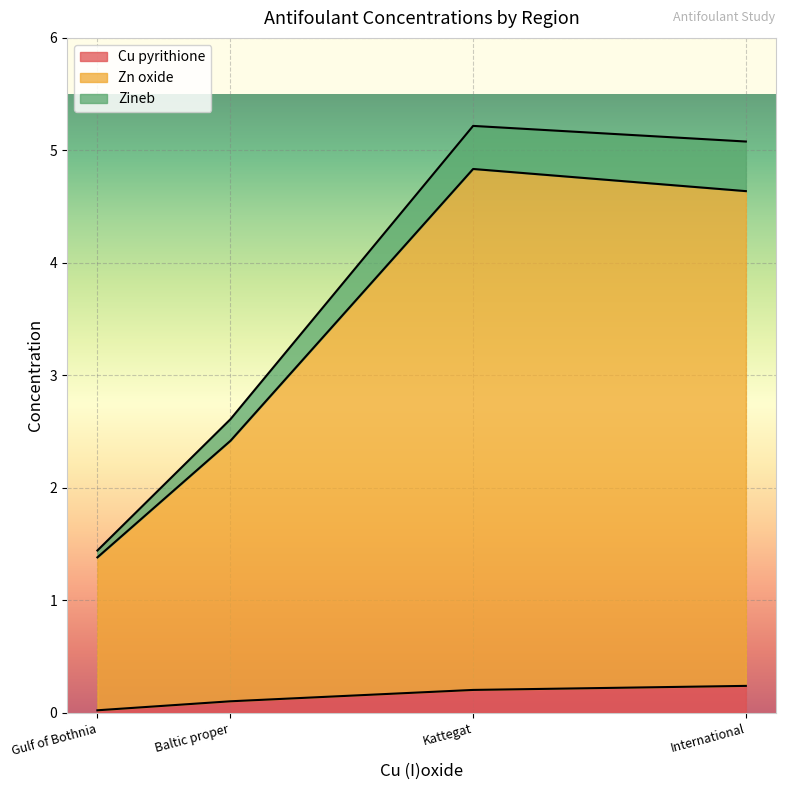

At which label does Cu pyrithione reach its minimum?

Gulf of Bothnia